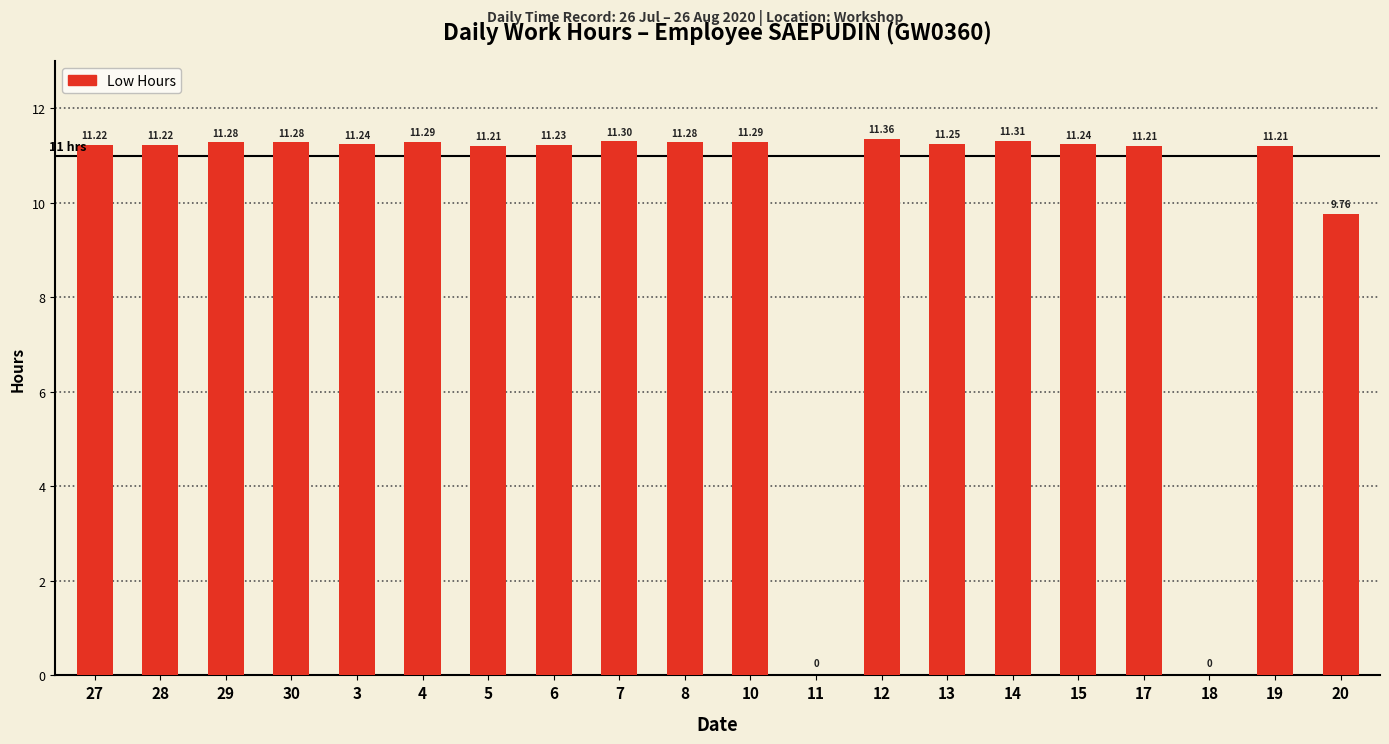

Between 18 and 14, which is larger?

14